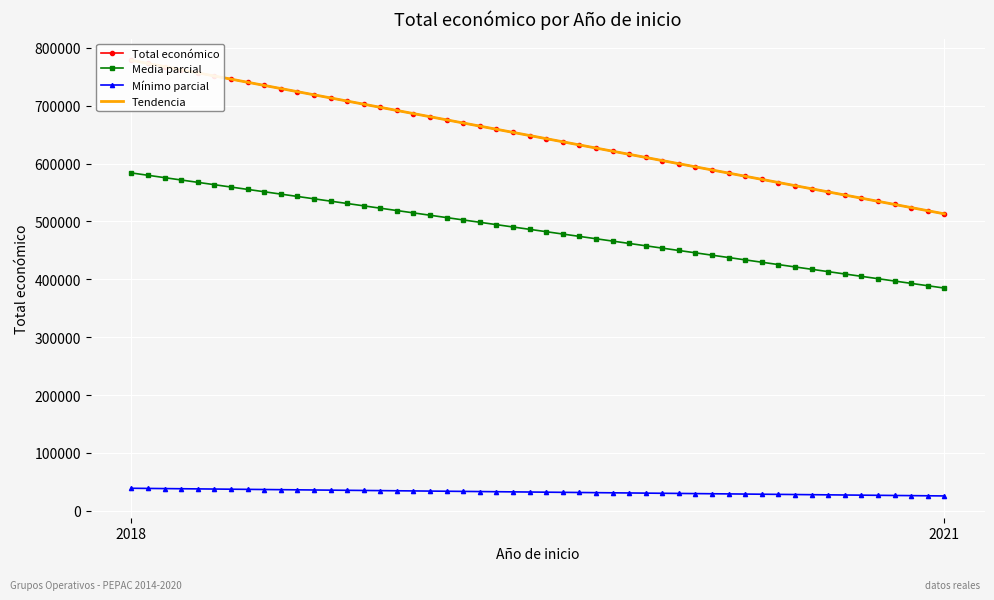

How many values in the Media parcial series exceed 486418?

25